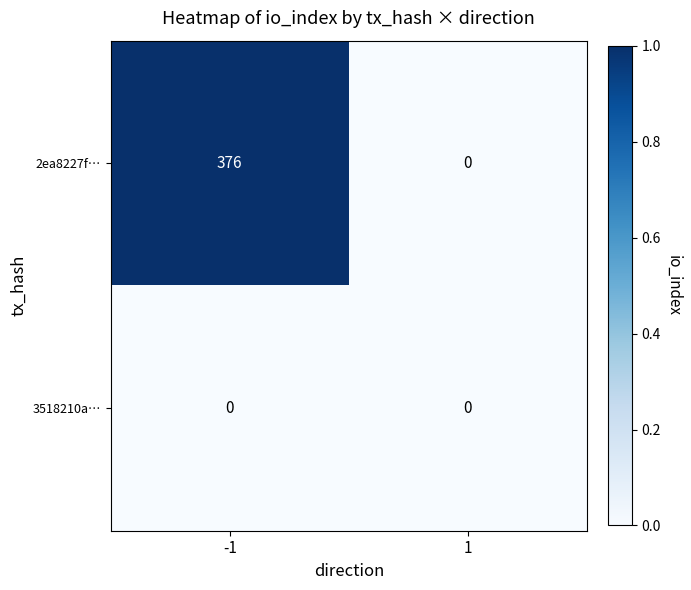

Which series changed the most between -1 and 1?

2ea8227f…